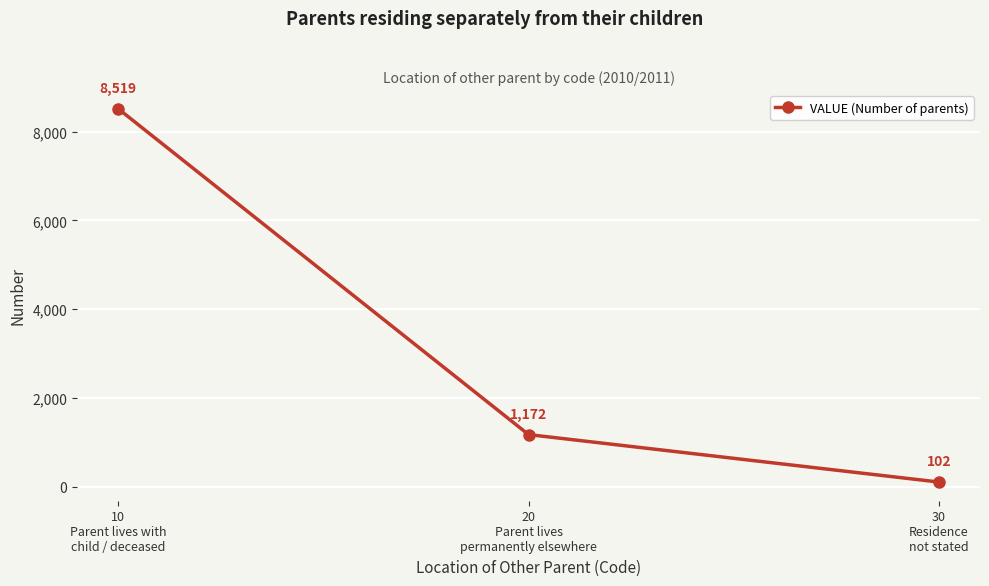

Rank the categories by value from highest to lowest.

10
Parent lives with
child / deceased, 20
Parent lives
permanently elsewhere, 30
Residence
not stated